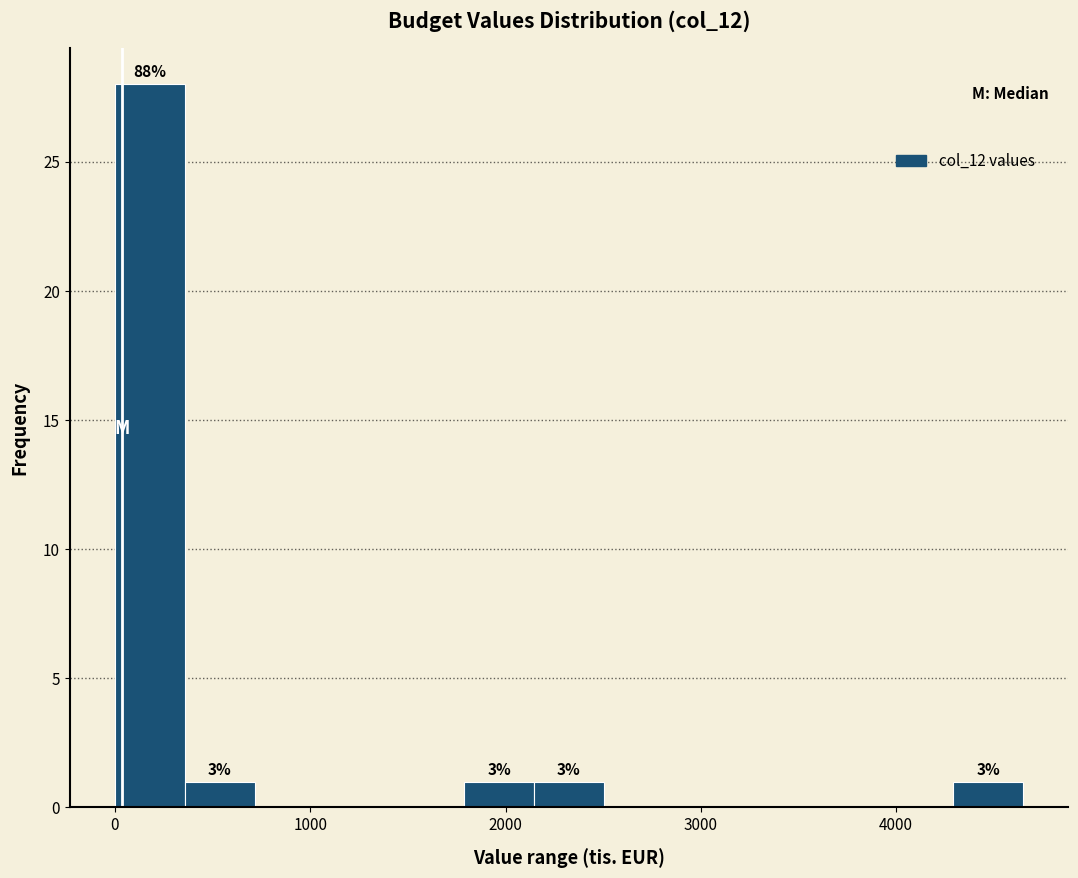

Read against the x-axis, roughly where is the centre of the tallest bar?

200